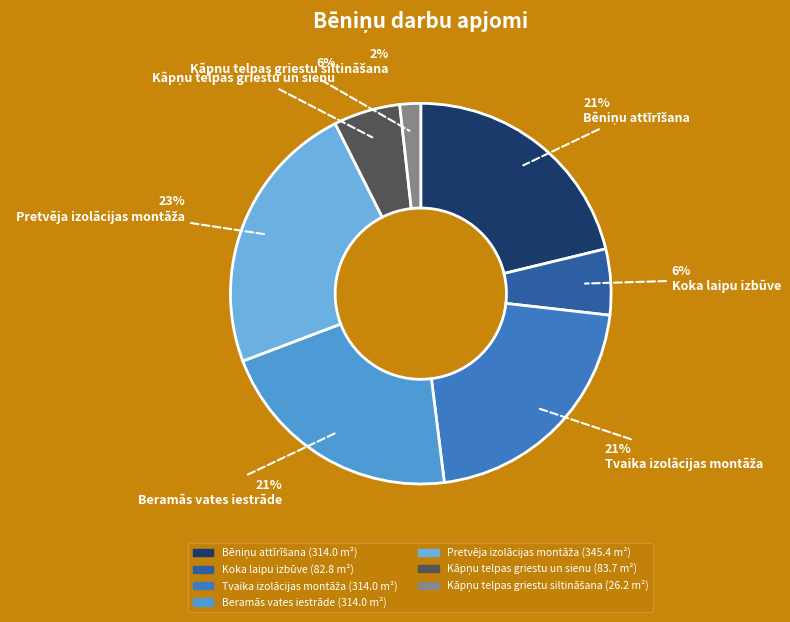

Approximately how many times larger is the value at Kāpņu telpas griestu un sienu compared to Kāpņu telpas griestu siltināšana?

3.2